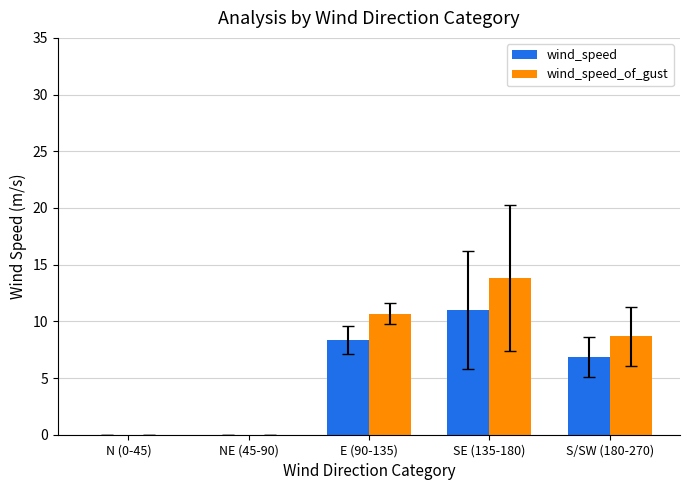

What is the maximum value shown in the chart?

13.8